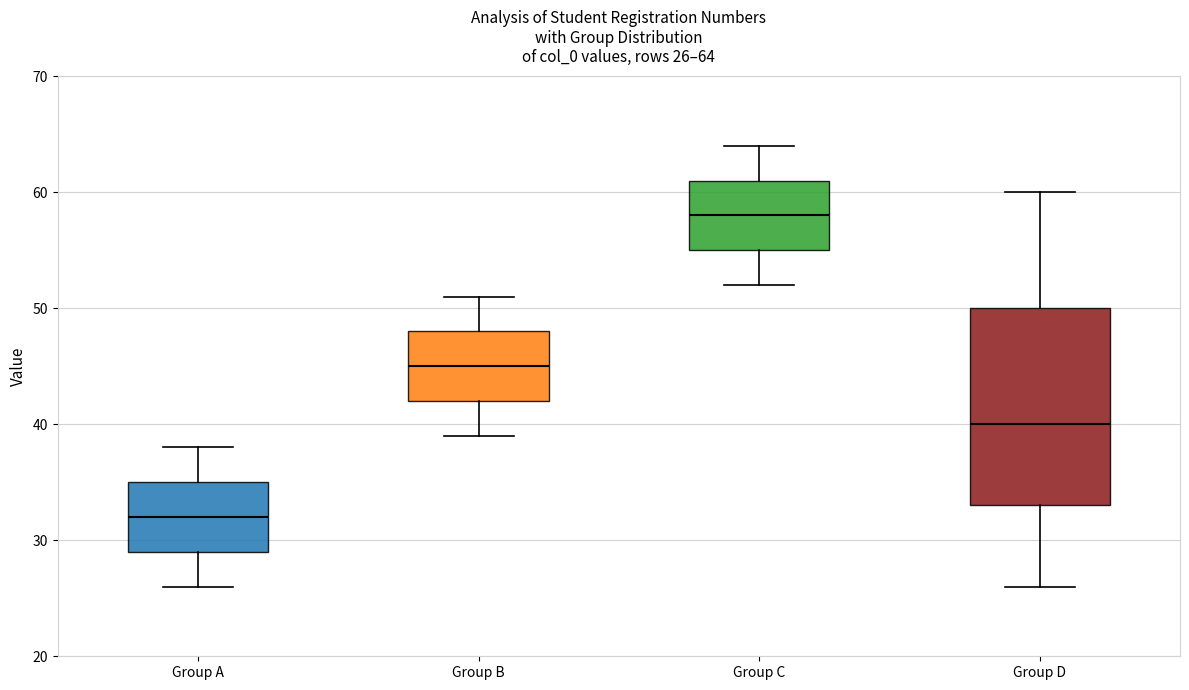

Which box has the lowest median line?

Group A